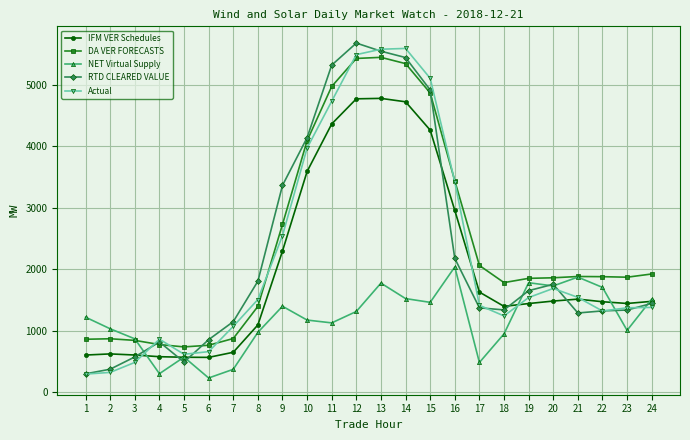

What is the average value of the RTD CLEARED VALUE series?

2270.8